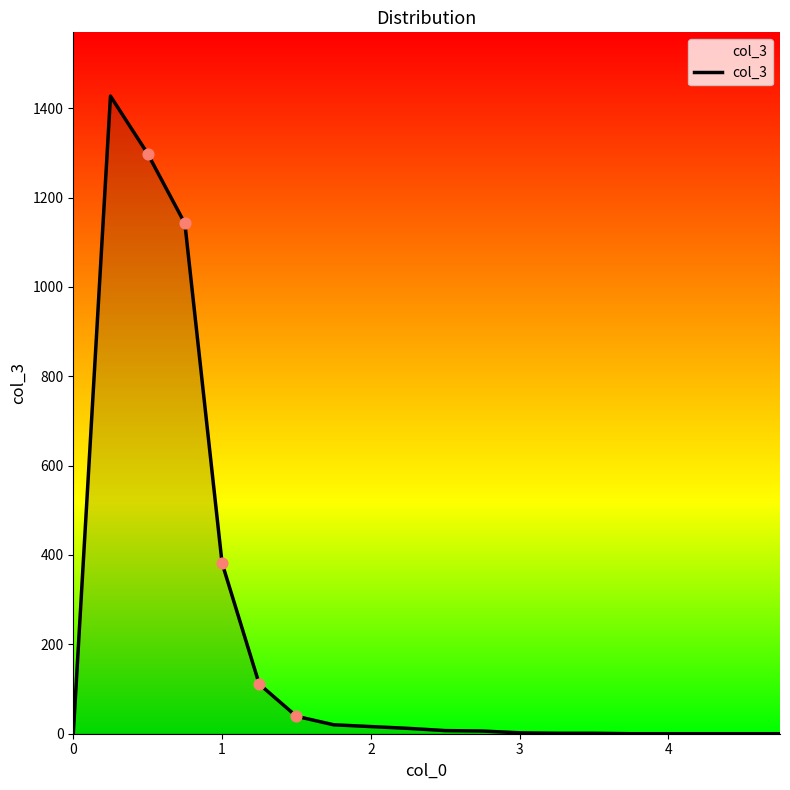

What is the difference between the maximum and minimum values?

1427